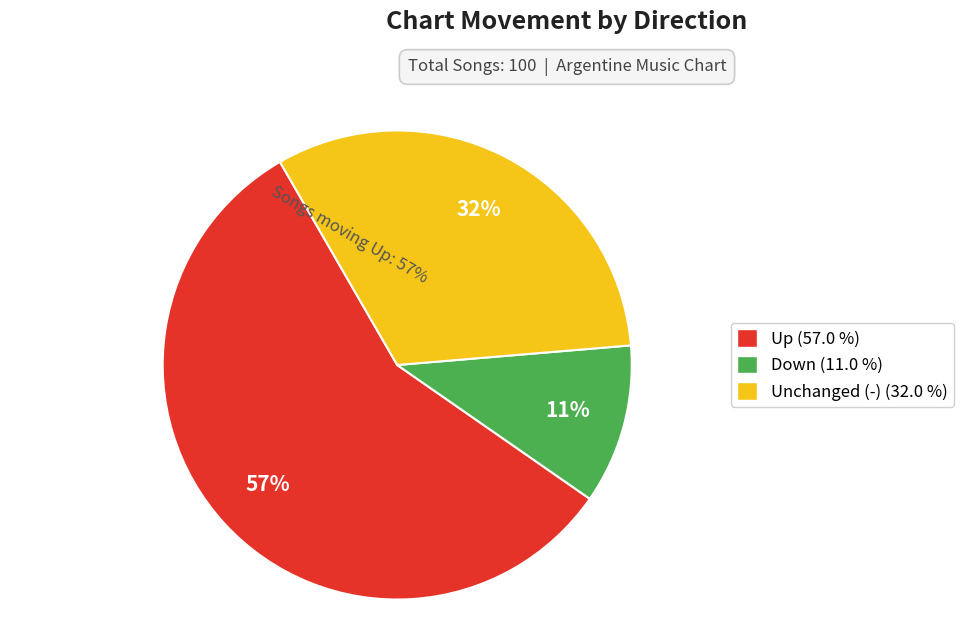

What is the largest slice in the pie chart?

up